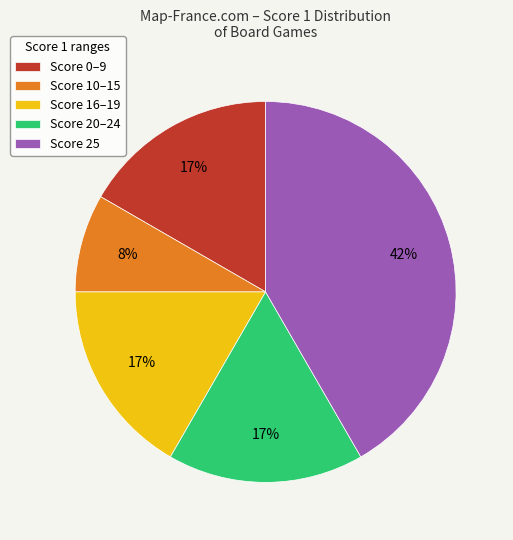

Approximately how many times larger is the value at Score 16–19 compared to Score 0–9?

1.0